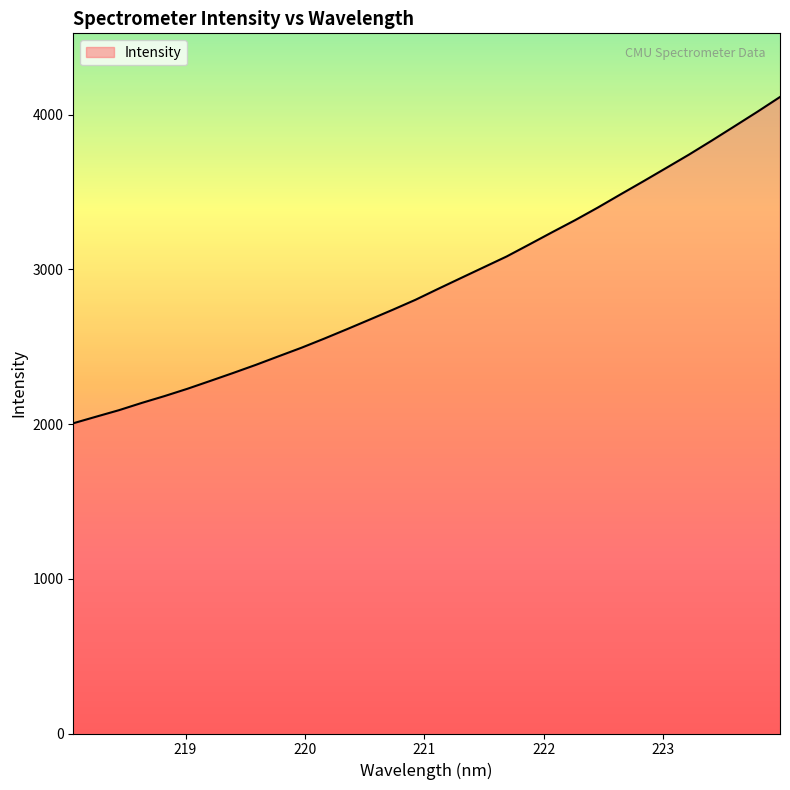

True or false: the data has more than 0 interior local peaks.

False